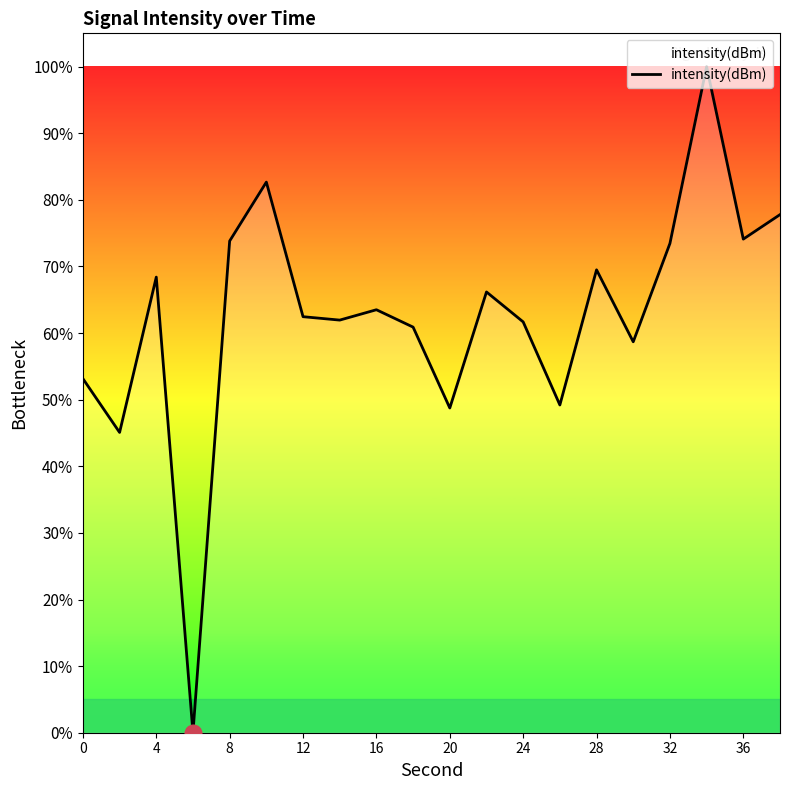

What is the maximum value shown in the chart?

100.0